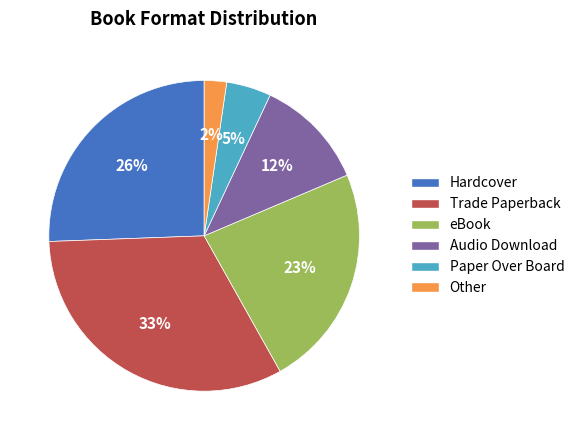

Does any single category account for the majority?

No